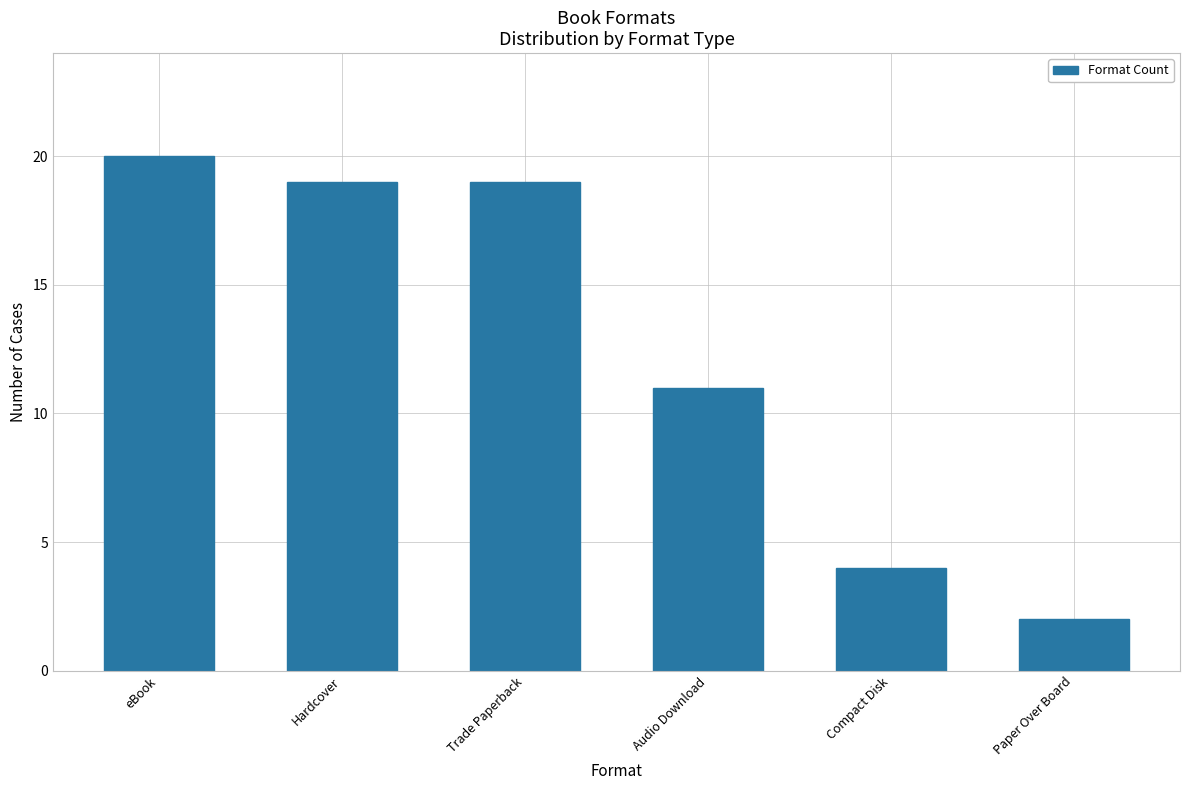

Which has a higher value, Hardcover or Audio Download?

Hardcover